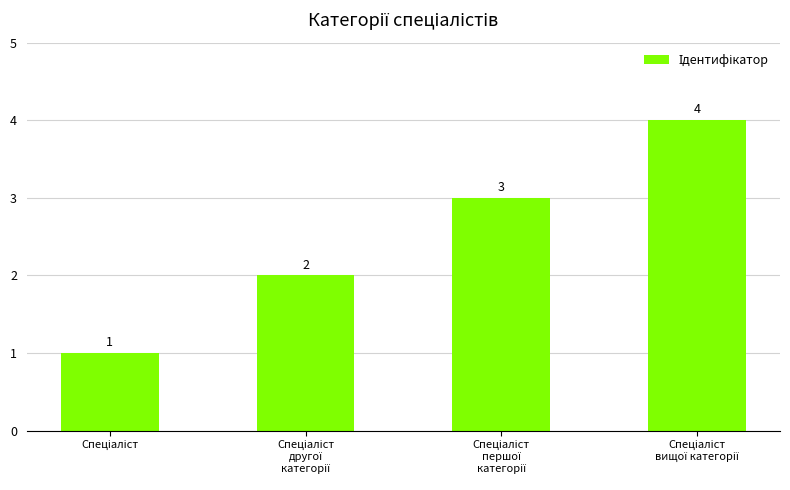

What is the maximum value shown in the chart?

4